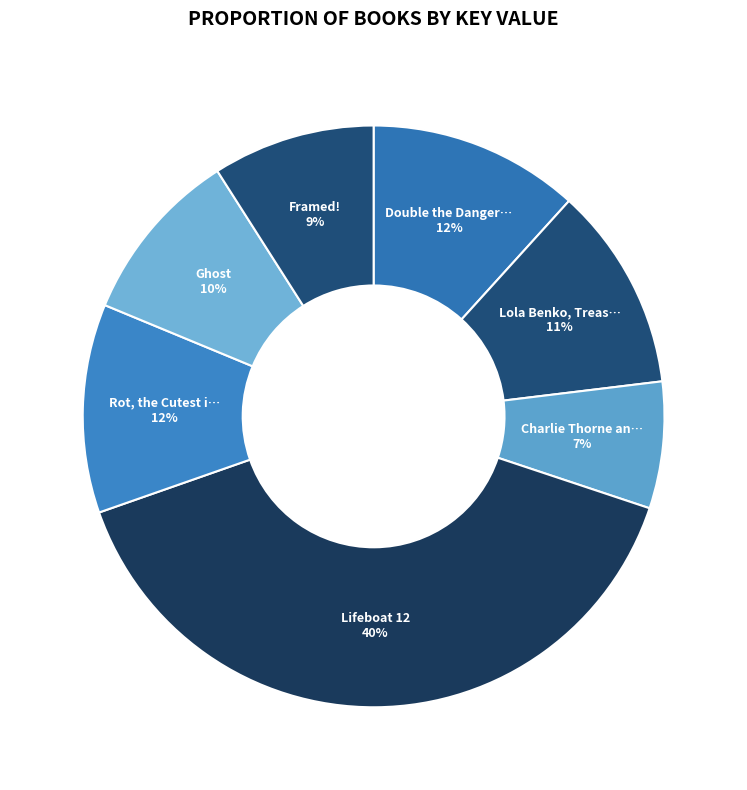

Rank the categories by value from lowest to highest.

Charlie Thorne and the Last Equation, Framed!, Ghost, Lola Benko, Treasure Hunter, Rot, the Cutest in the World!, Double the Danger and Zero Zucchini, Lifeboat 12